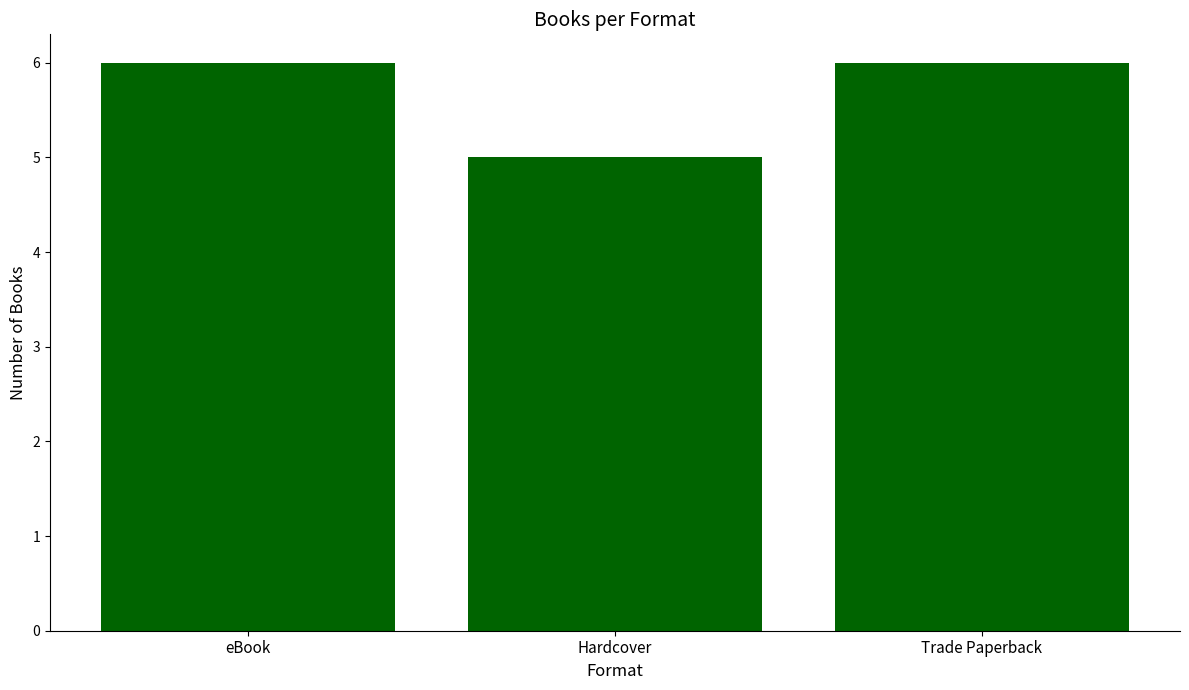

Which category has the lowest value across all series?

Hardcover